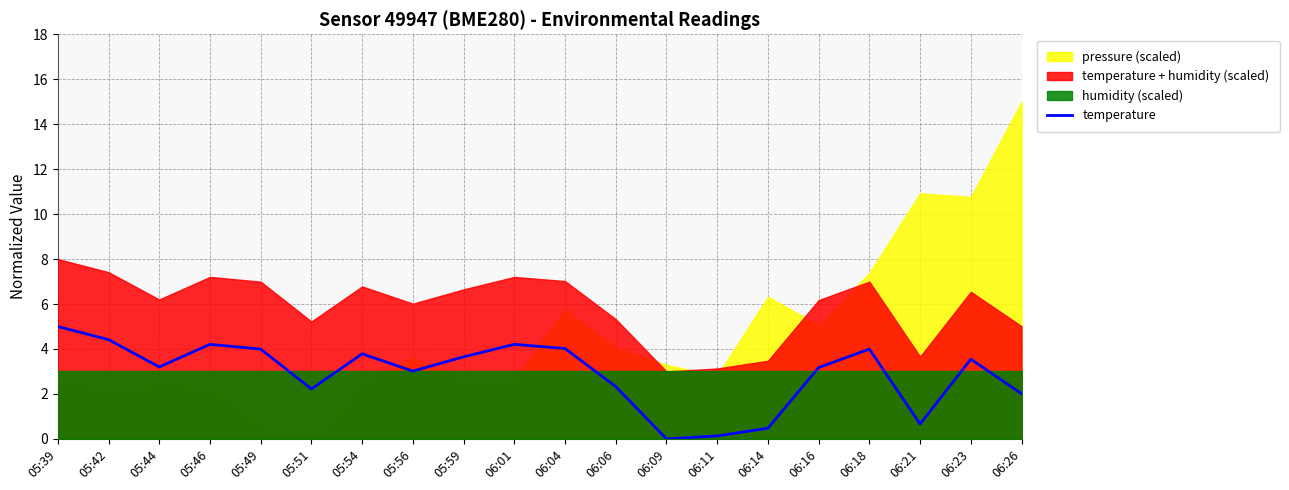

Rank the categories by value from highest to lowest.

05:39, 05:42, 05:46, 06:01, 06:04, 05:49, 06:18, 05:54, 05:59, 06:23, 05:44, 06:16, 05:56, 06:06, 05:51, 06:26, 06:21, 06:14, 06:11, 06:09